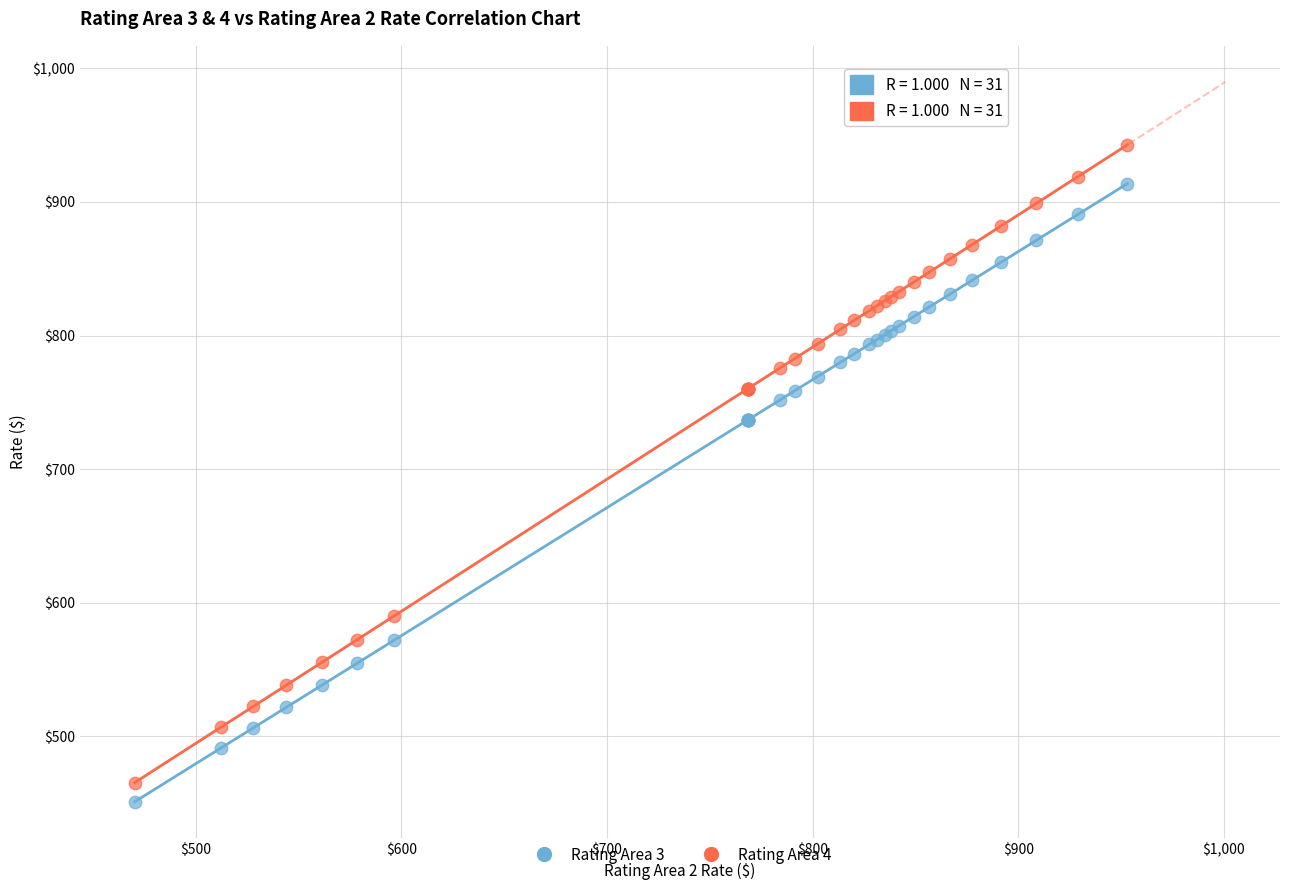

Which series has the largest Y range (max minus min)?

Rating Area 4